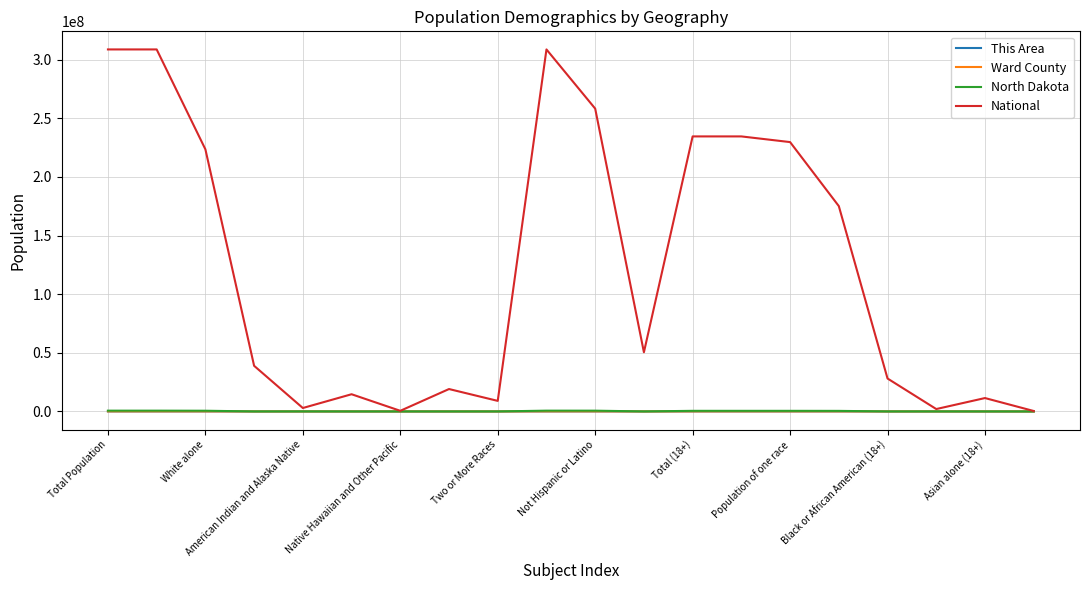

Which series has the widest spread of values?

National